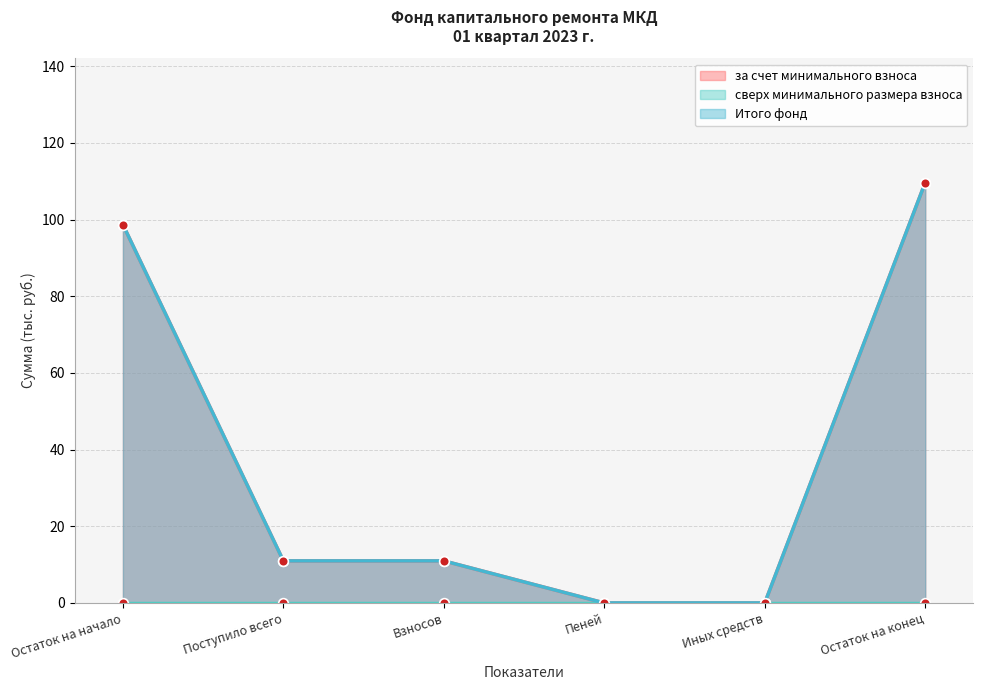

How many values in за счет минимального взноса are above zero?

4